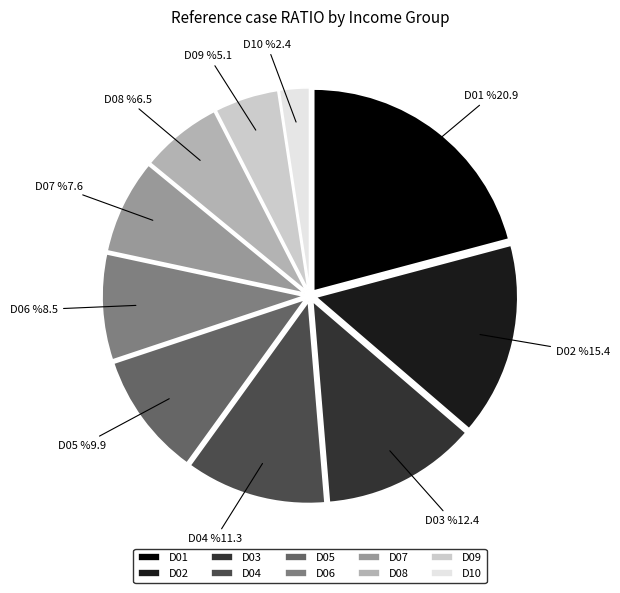

Which has a higher value, D02 or D01?

D01